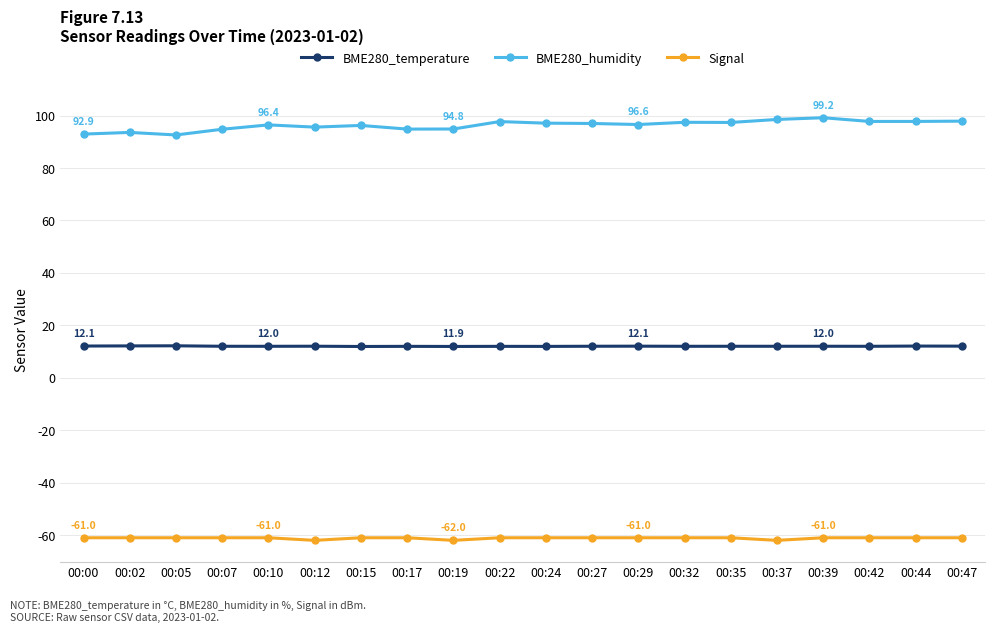

What is the minimum value shown in the chart?

-62.0